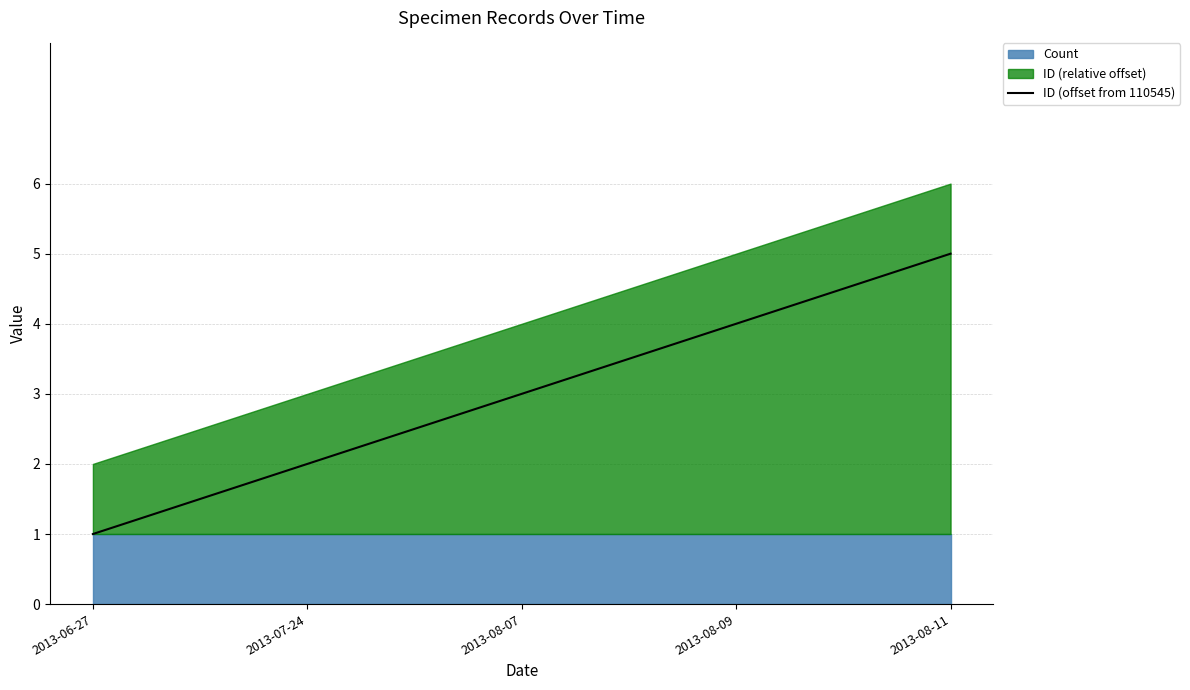

What is the label of the 1st point from the left?

2013-06-27